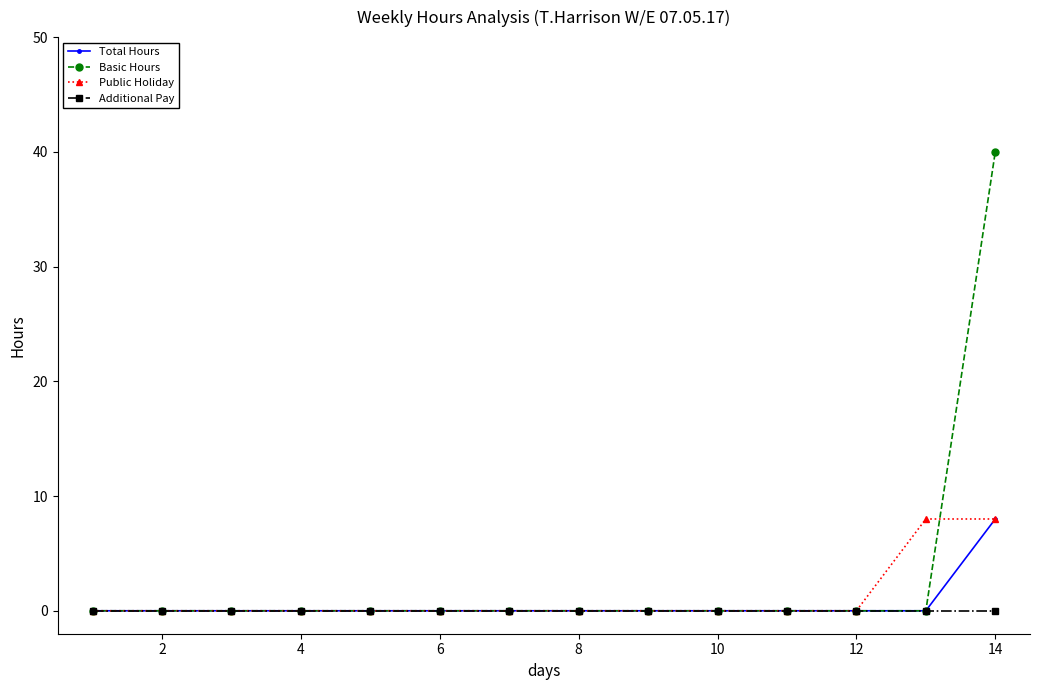

Which series has the largest range (max minus min)?

Basic Hours